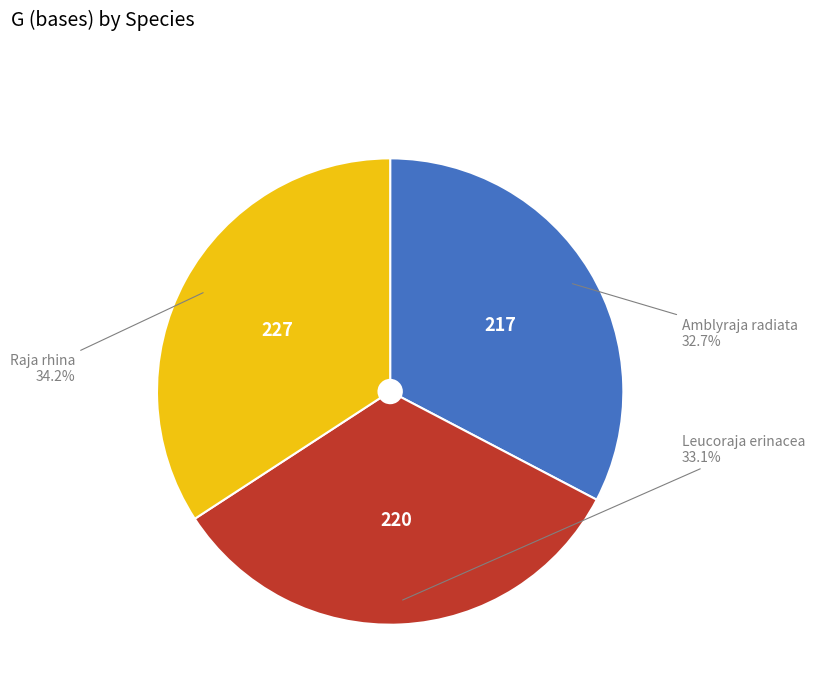

How many slices are in this pie chart?

3